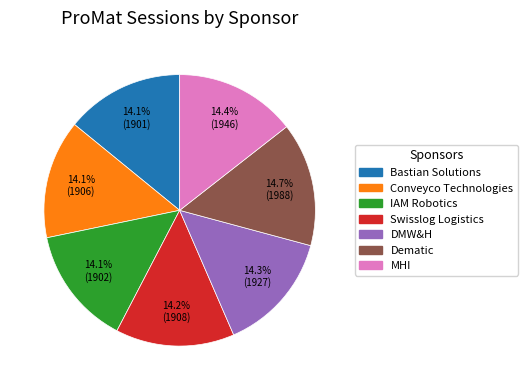

To the nearest percent, what is the average slice percentage?

14%